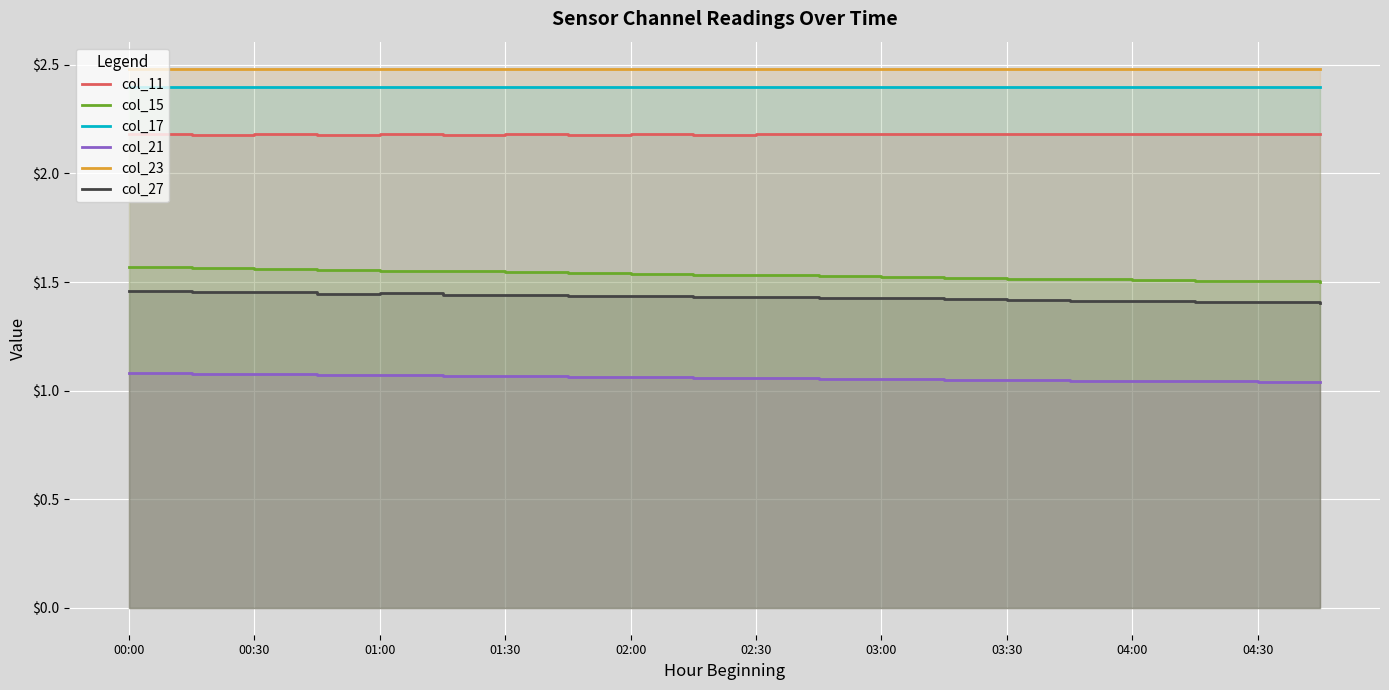

The col_27 series shows 1.4 at 04:30. True or false?

True